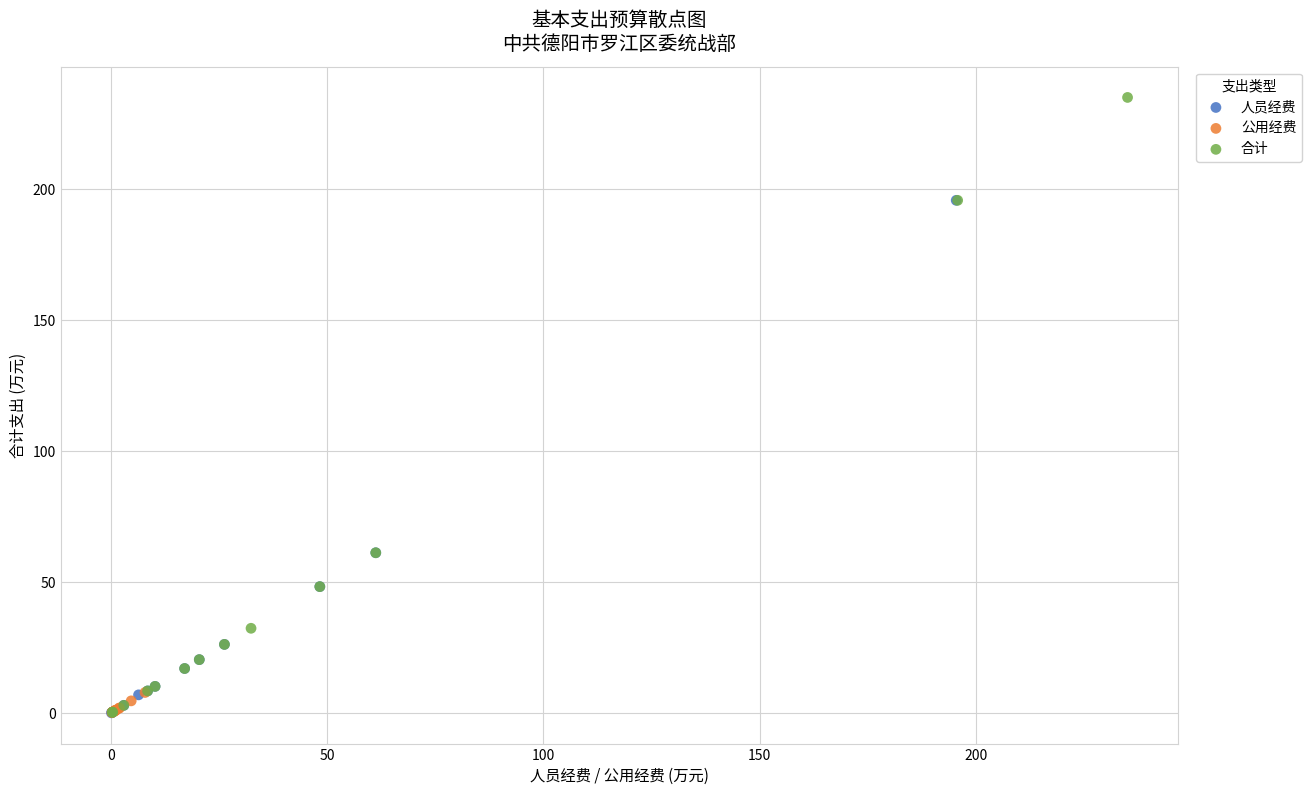

What are all the series names shown in the legend?

人员经费, 公用经费, 合计